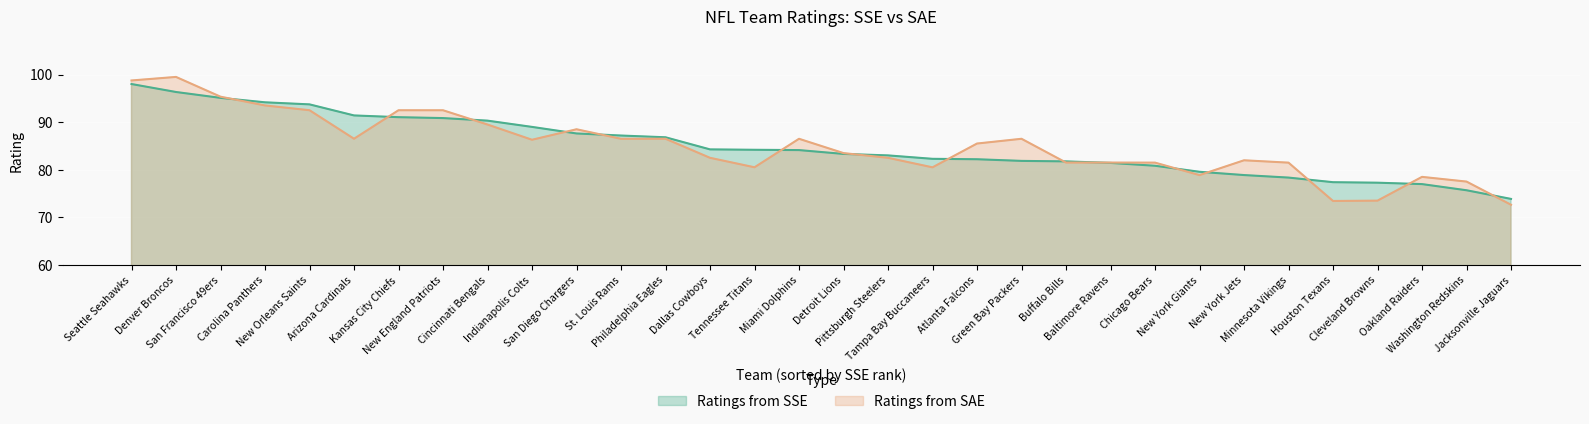

True or false: Ratings from SAE has a value of 112.6 at New York Jets.

False